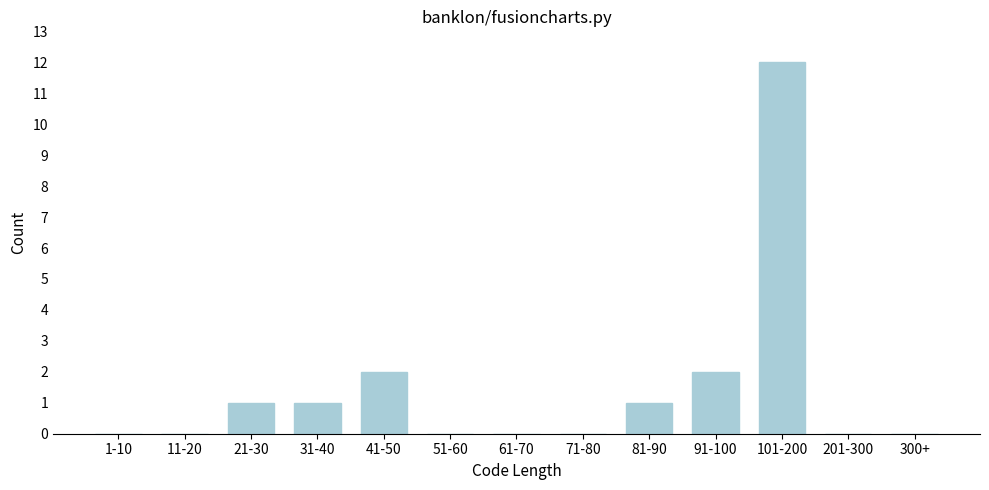

Reading right to left, what are all the values shown in this chart?

300+=0	201-300=0	101-200=12	91-100=2	81-90=1	71-80=0	61-70=0	51-60=0	41-50=2	31-40=1	21-30=1	11-20=0	1-10=0